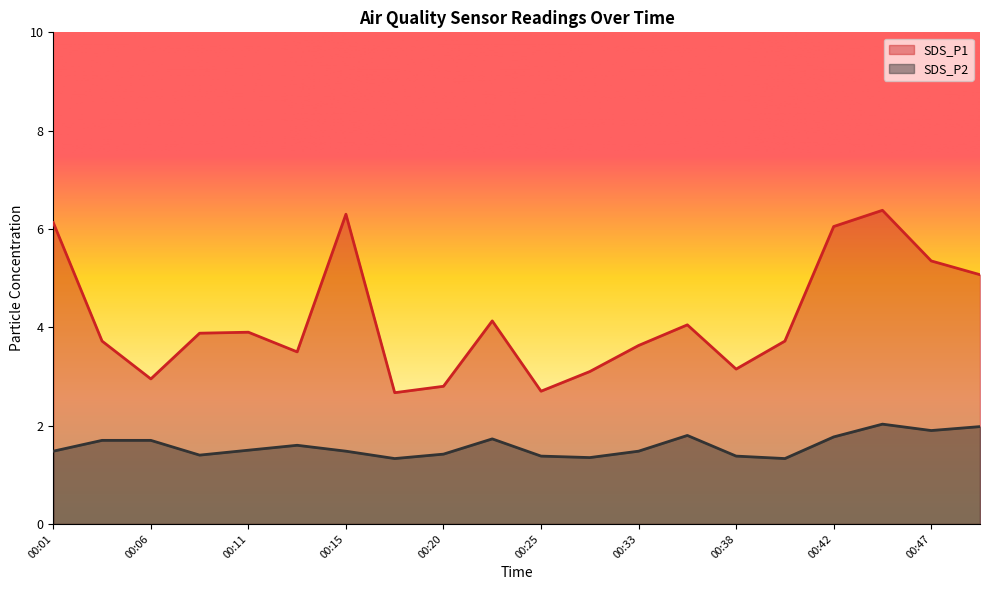

At 00:11, list the series in order from largest to smallest.

SDS_P1, SDS_P2